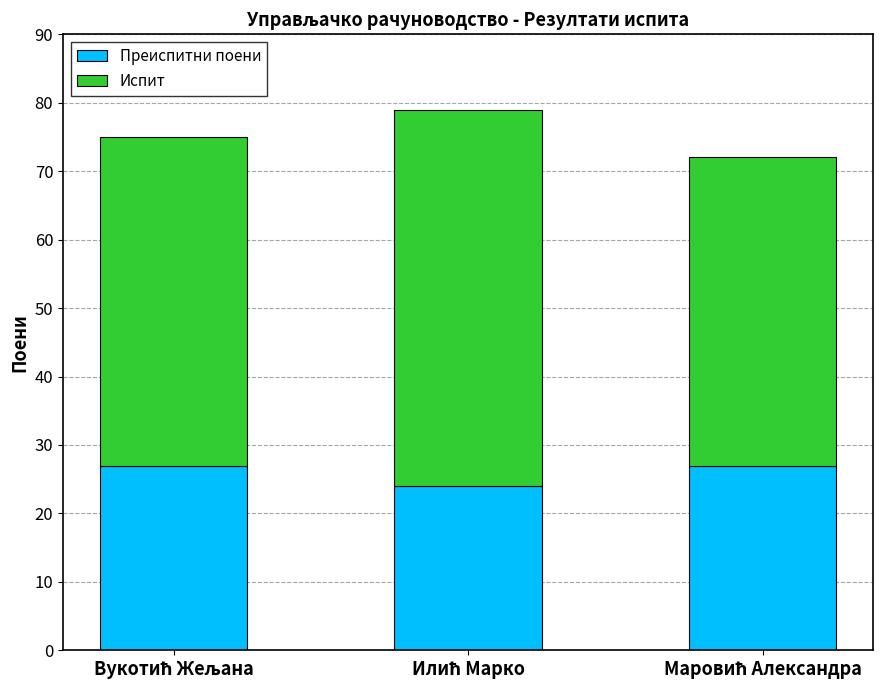

What is the lowest value of the Преиспитни поени series?

24